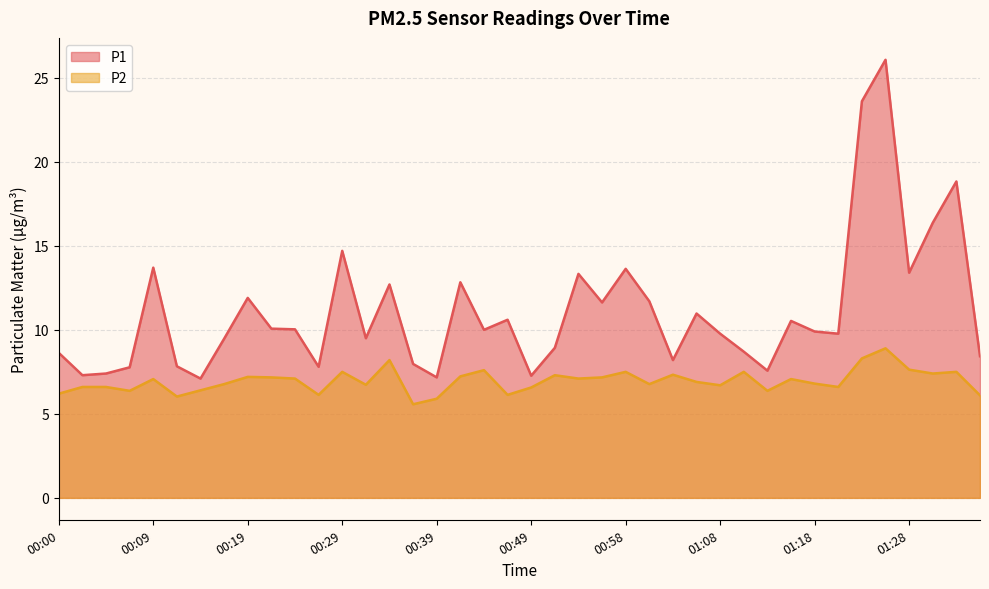

How many interior local peaks does the P1 series have?

12